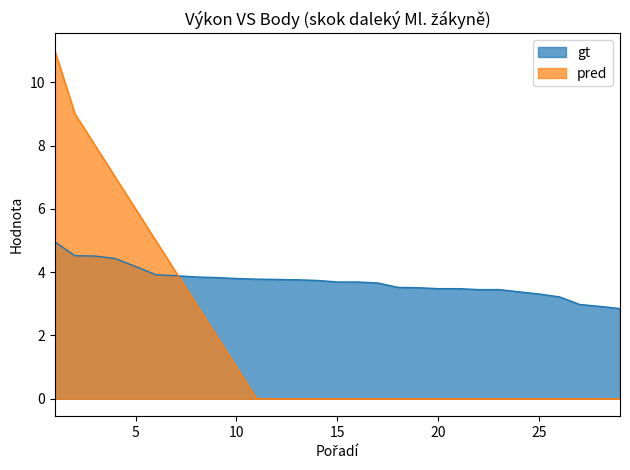

Reading left to right, list all the values displayed in this chart.

gt: 1=5.0	2=4.5	3=4.5	4=4.4	5=4.2	6=3.9	7=3.9	8=3.9	9=3.8	10=3.8	11=3.8	12=3.8	13=3.8	14=3.7	15=3.7	16=3.7	17=3.7	18=3.5	19=3.5	20=3.5	21=3.5	22=3.5	23=3.5	24=3.4	25=3.3	26=3.2	27=3.0	28=2.9	29=2.9
pred: 1=11.0	2=9.0	3=8.0	4=7.0	5=6.0	6=5.0	7=4.0	8=3.0	9=2.0	10=1.0	11=0.0	12=0.0	13=0.0	14=0.0	15=0.0	16=0.0	17=0.0	18=0.0	19=0.0	20=0.0	21=0.0	22=0.0	23=0.0	24=0.0	25=0.0	26=0.0	27=0.0	28=0.0	29=0.0